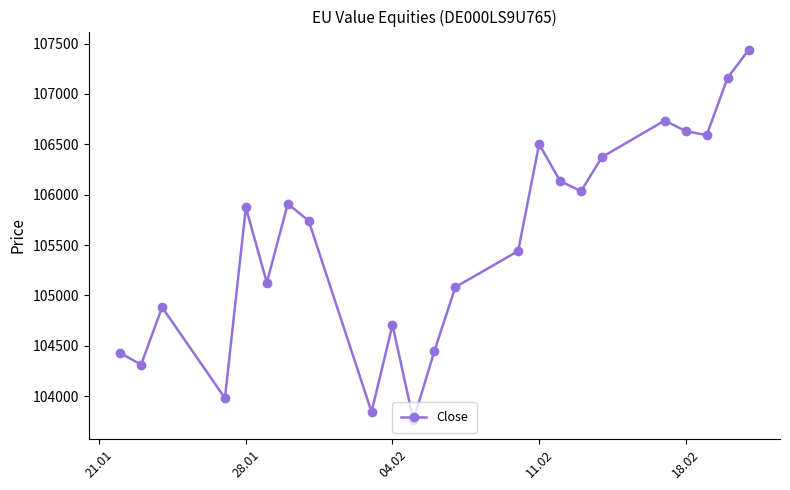

How many series are shown in this chart?

1